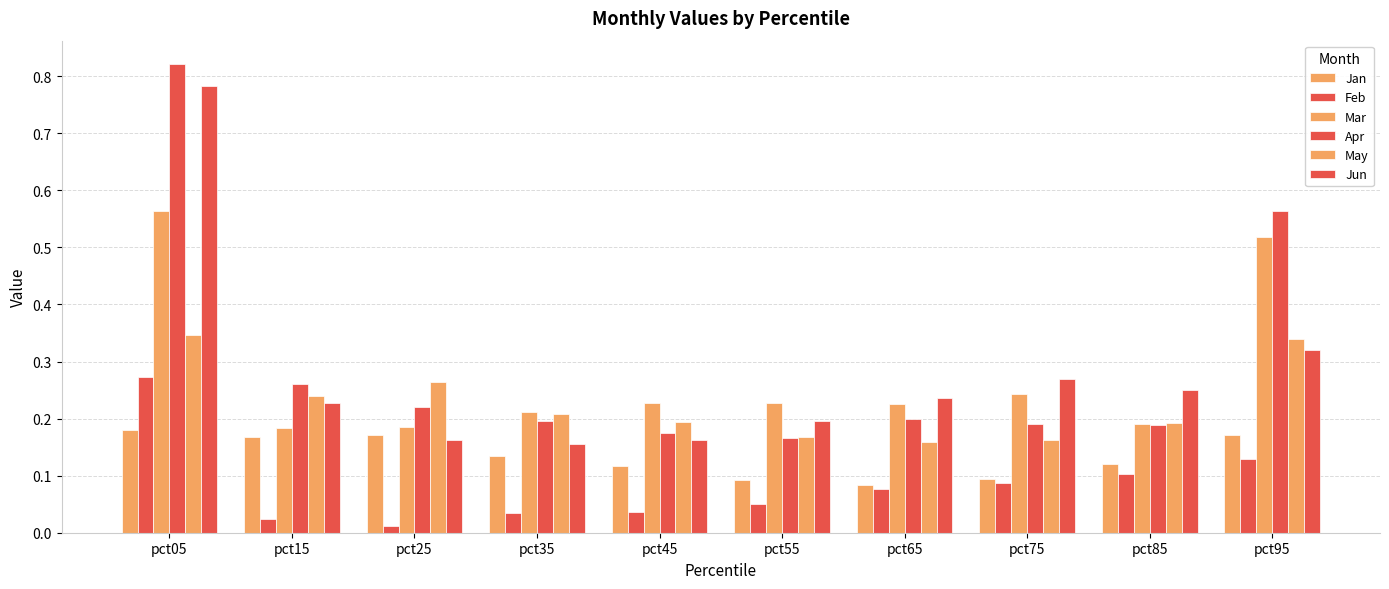

Rank the series by their maximum value, from highest to lowest.

Apr, Jun, Mar, May, Feb, Jan